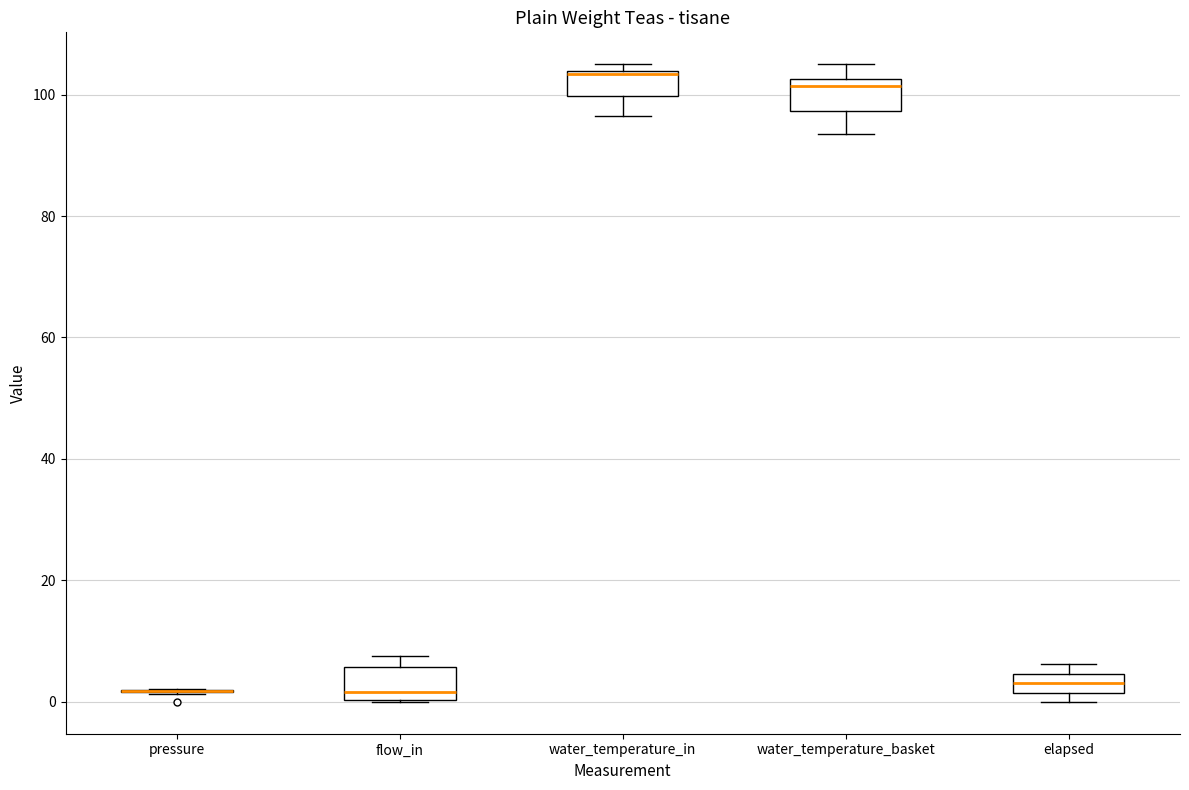

Where is the lower edge of the box for water_temperature_in on the y-axis? The values are not printed on the chart, so give them approximately, as read against the axis.

100